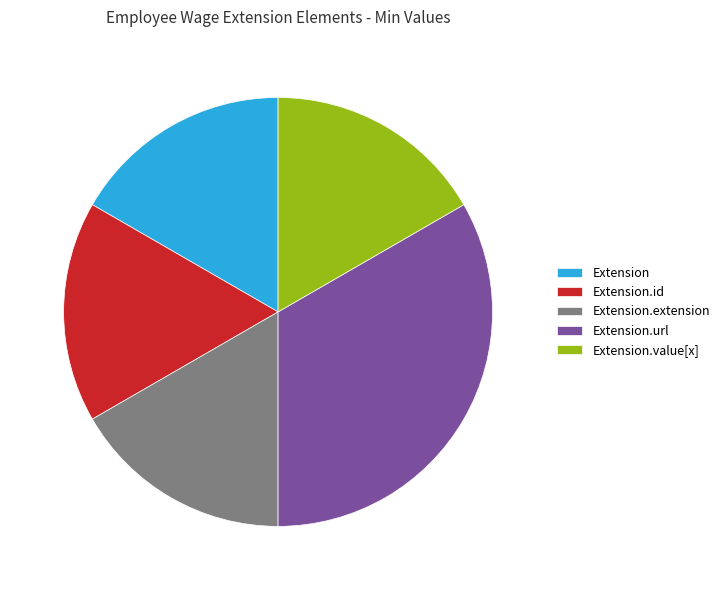

Is there a majority slice in this chart?

No